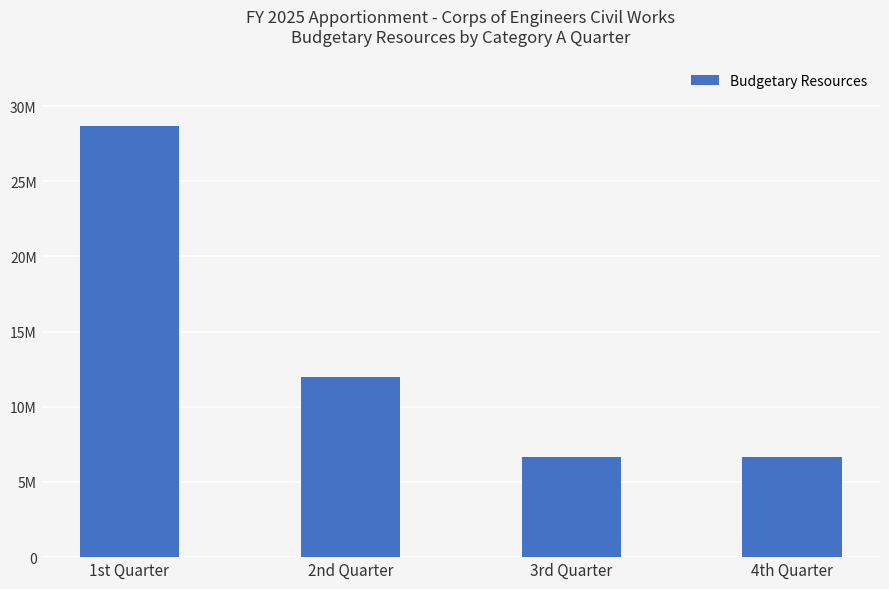

What is the label of the 3rd bar from the left?

3rd Quarter